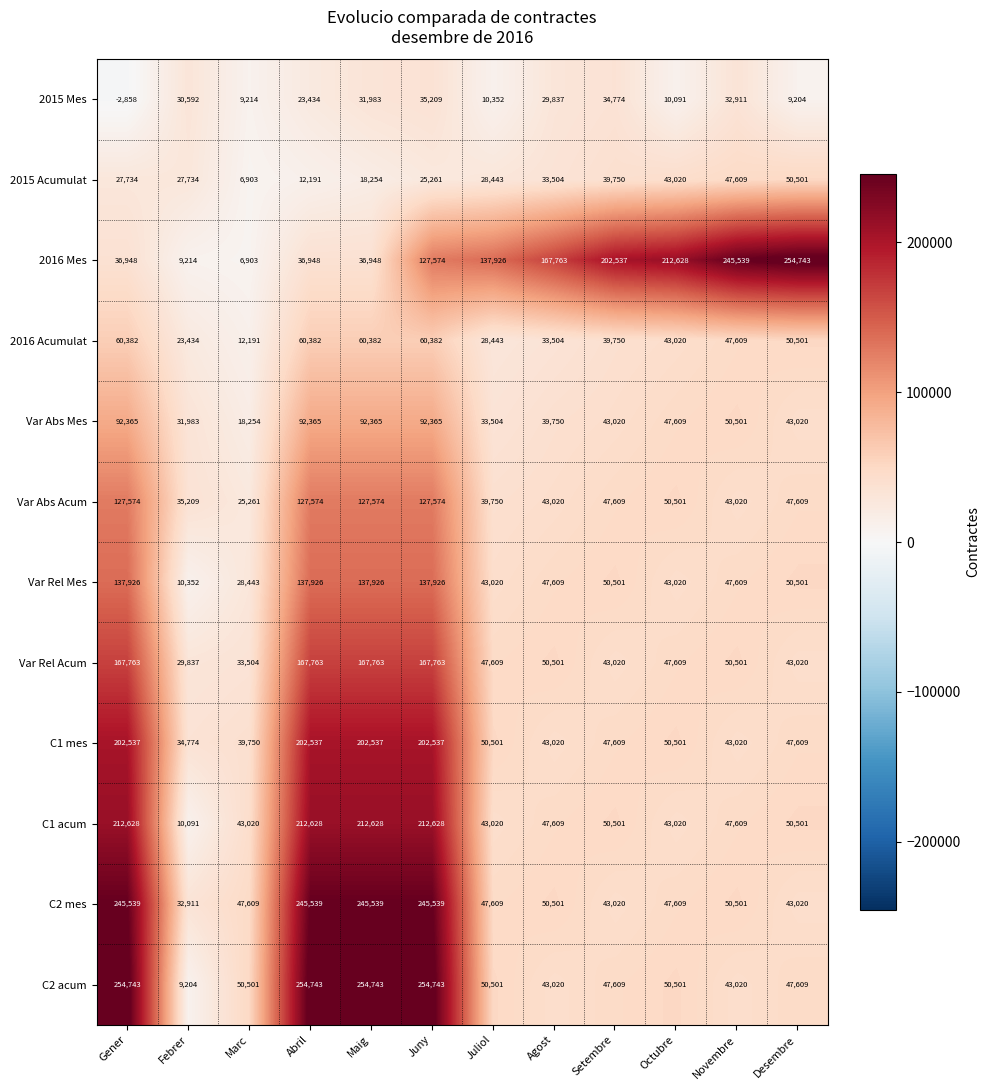

Which series has the largest range (max minus min)?

2016 Mes